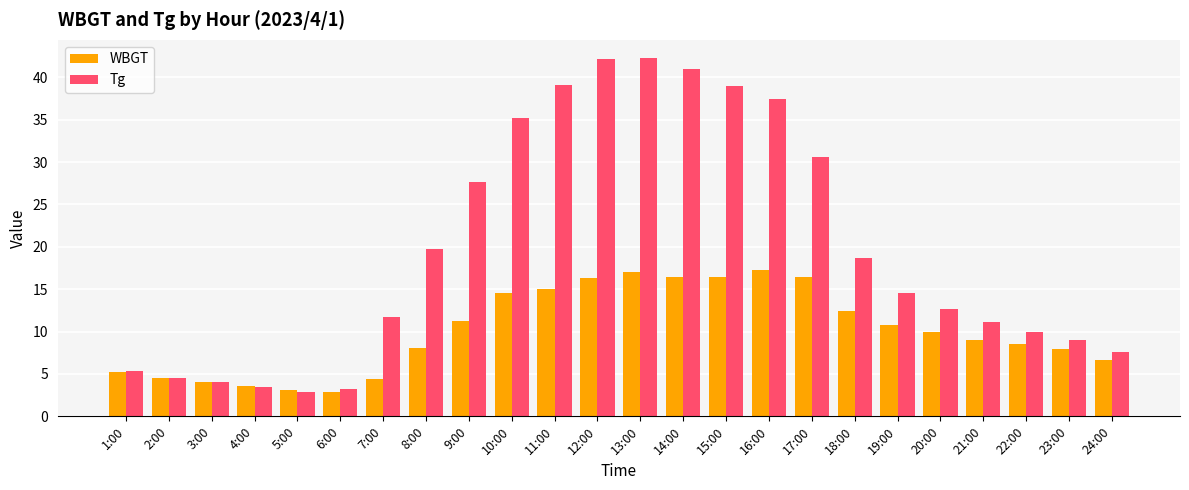

What is the lowest value of the WBGT series?

2.9